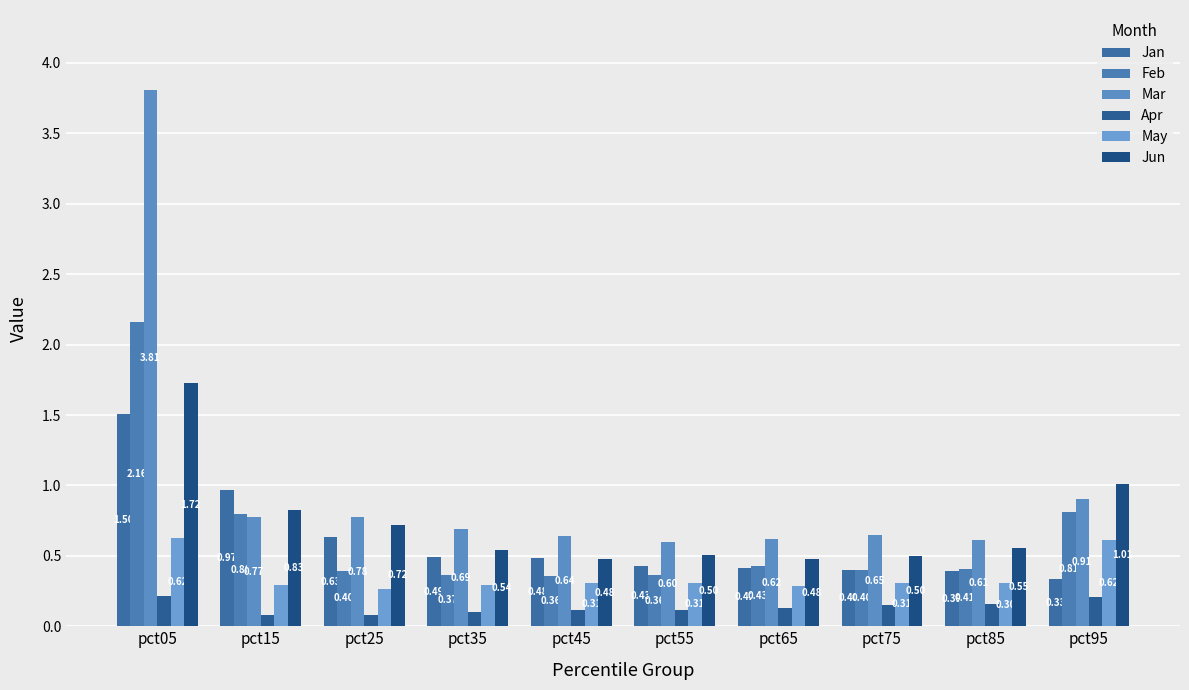

What is the lowest value of the Jan series?

0.3